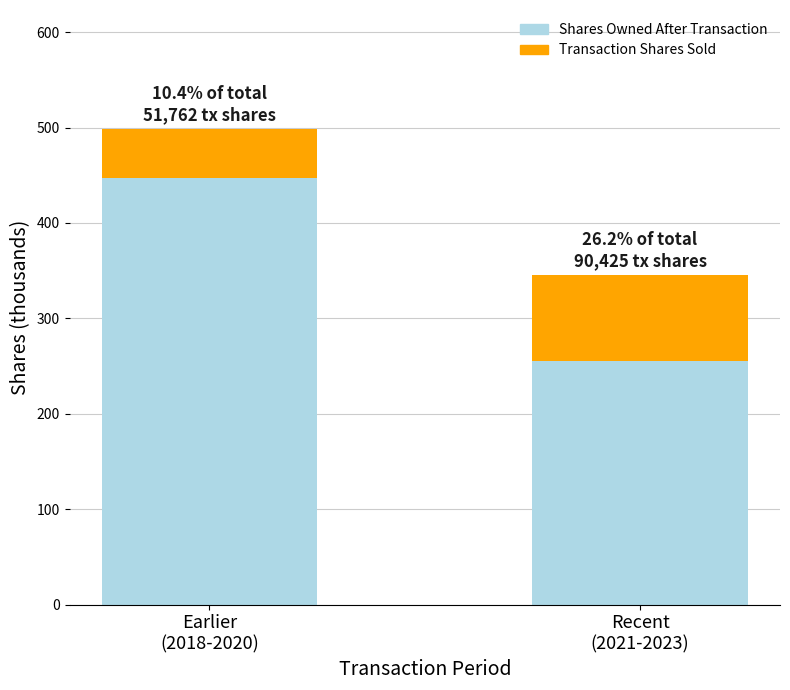

Reading right to left, transcribe the values for Shares Owned After Transaction.

255.0	446.8